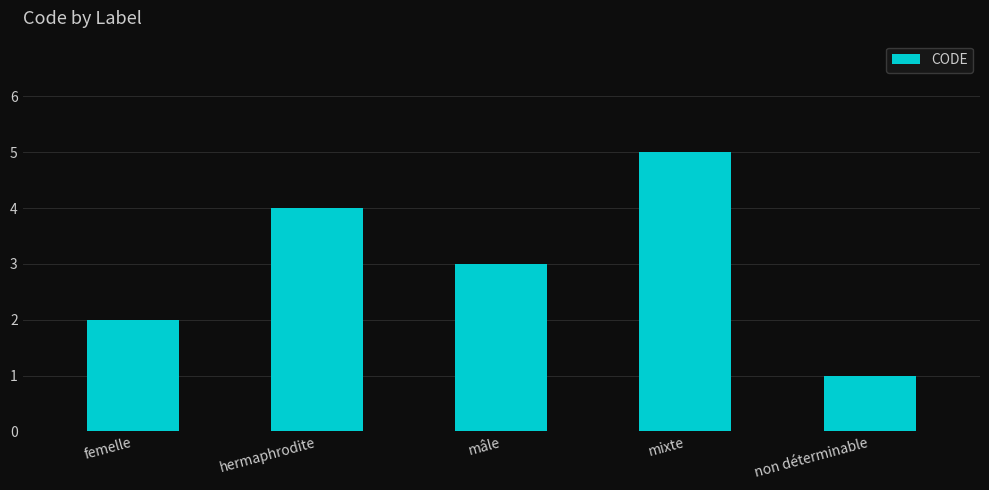

Are the bars grouped side by side (vs. stacked)?

No